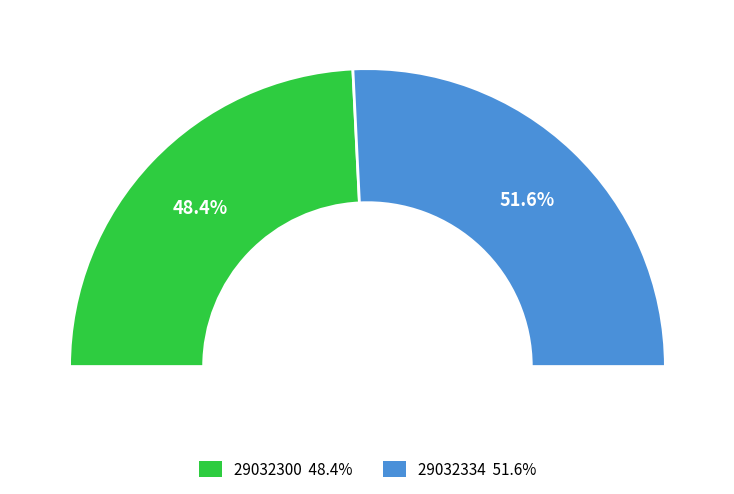

Count the number of slices in the pie.

2